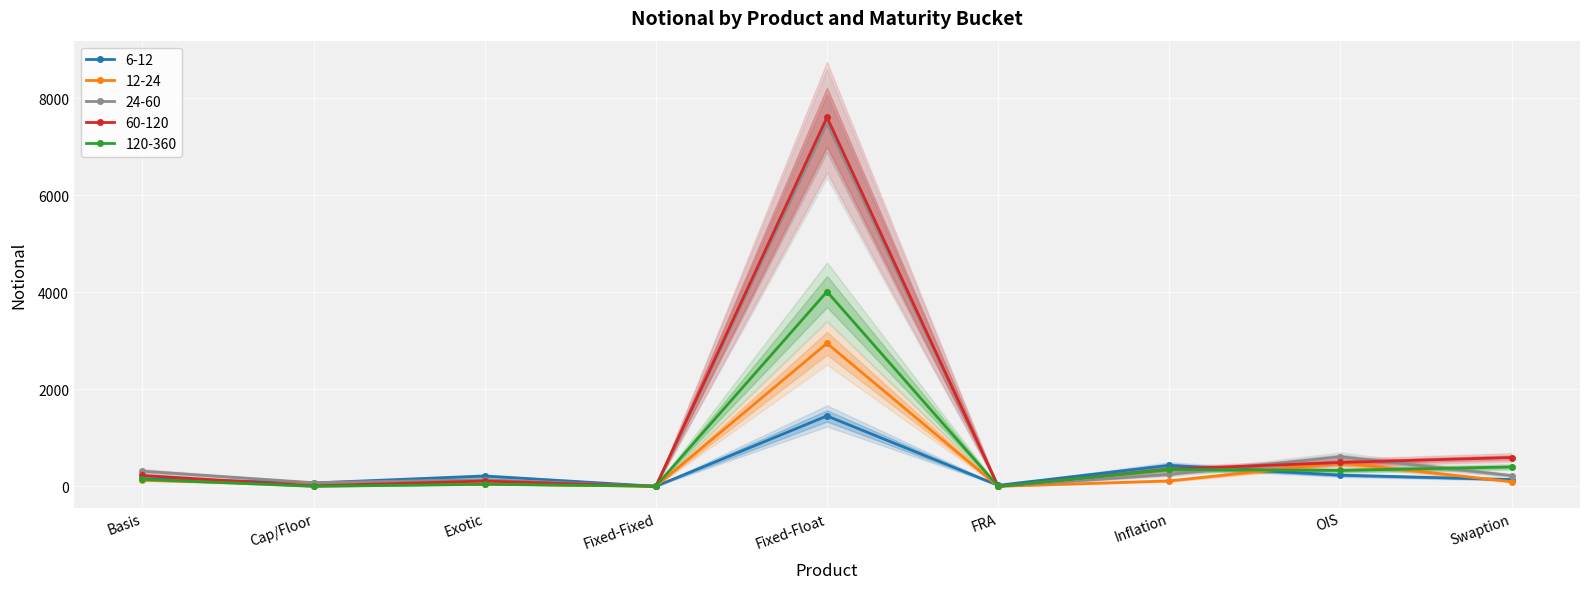

Is it true that 6-12 equals 383 at Exotic?

False